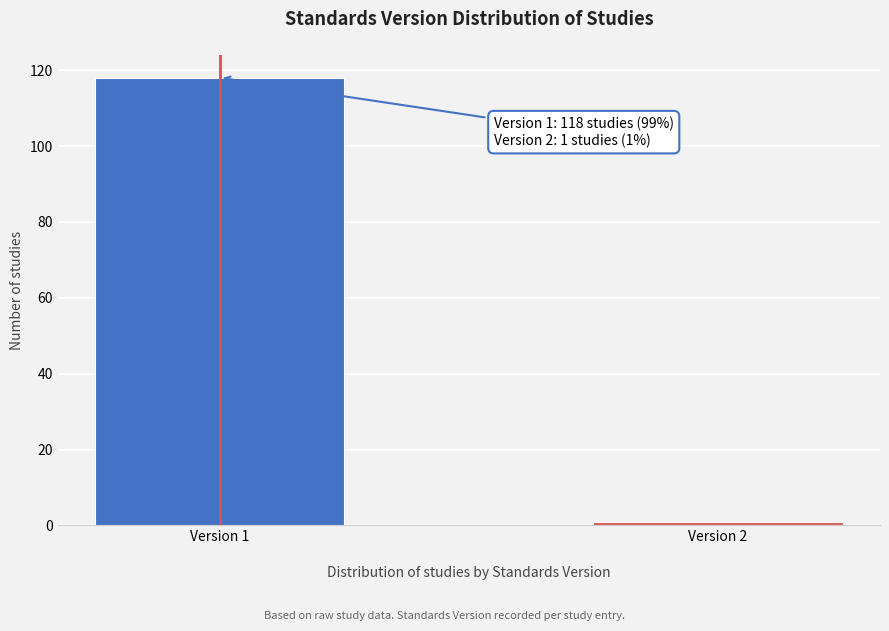

Reading right to left, what are all the values shown in this chart?

1	118